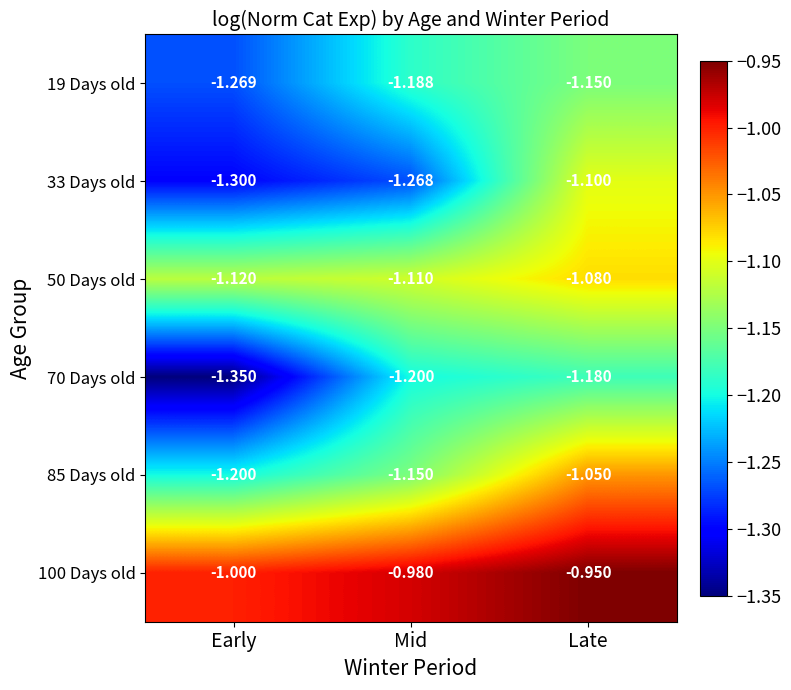

Is the value of 33 Days old at Mid greater than the value of 50 Days old at Late?

No